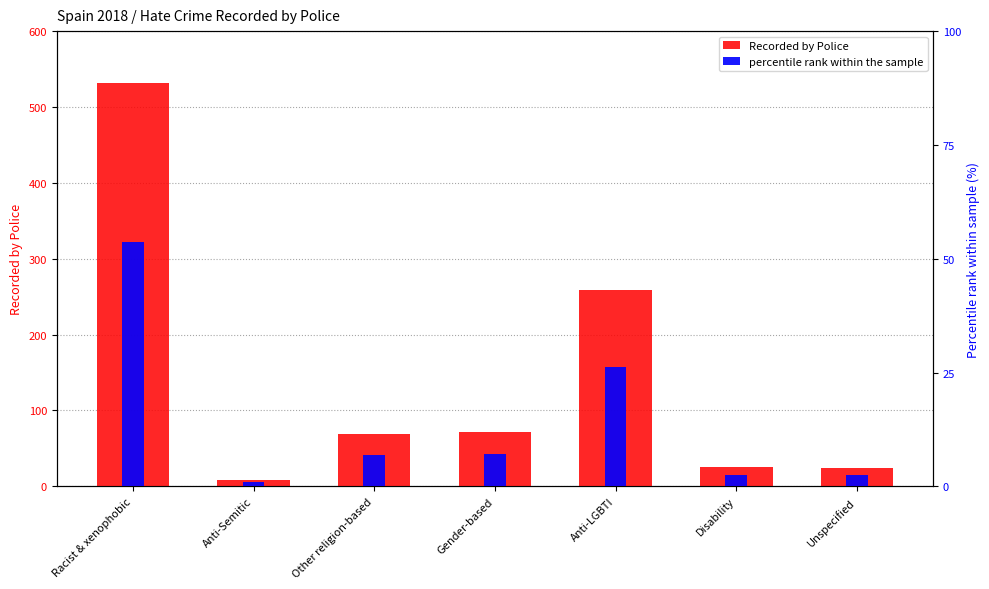

What is the average value of the percentile rank within the sample series?

14.3